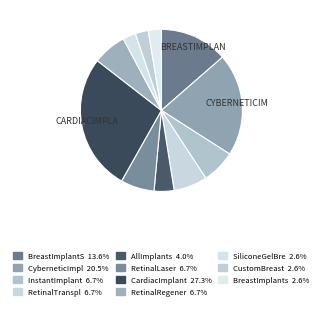

Count the number of slices in the pie.

11